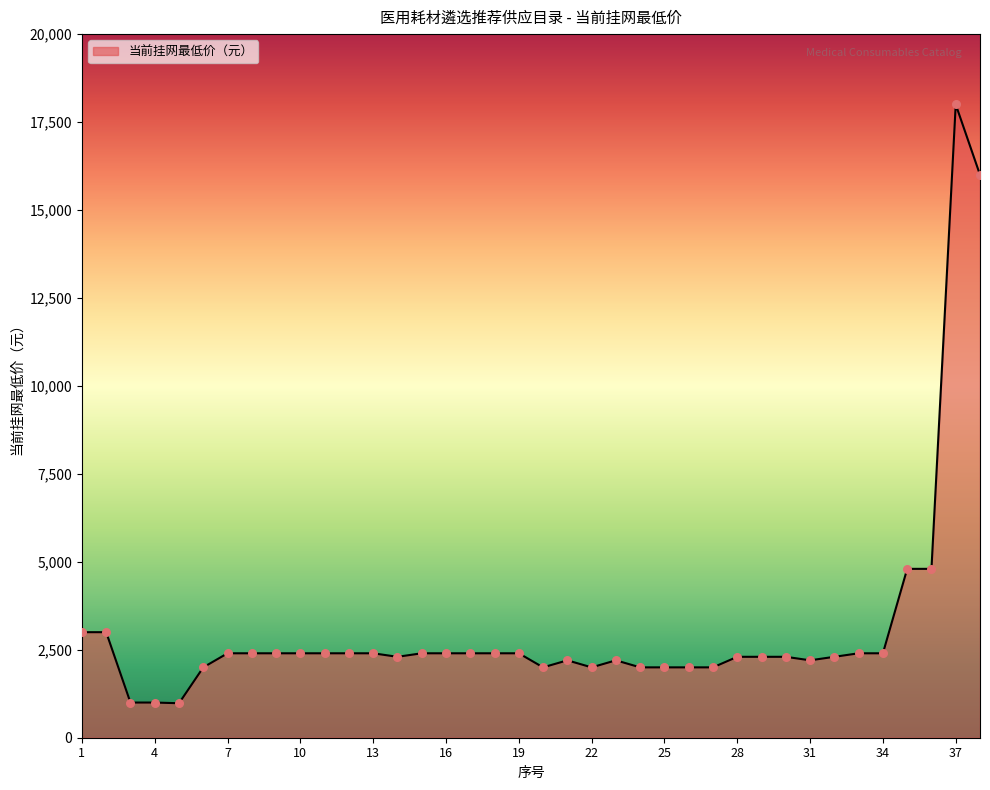

What is the maximum value shown in the chart?

18000